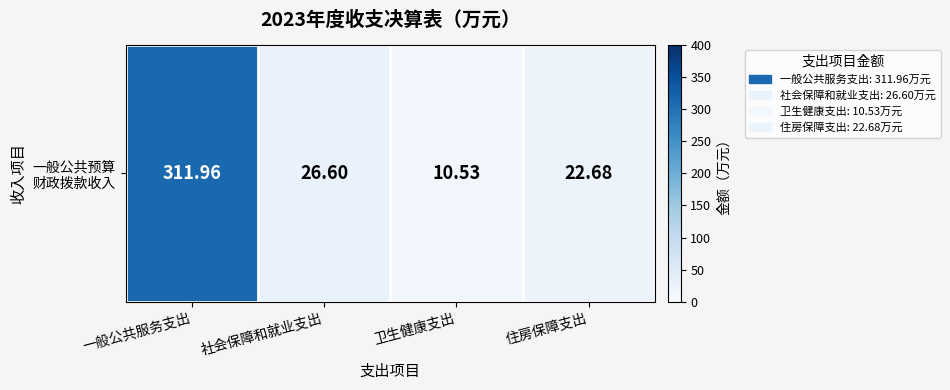

Reading left to right, list all the values displayed in this chart.

一般公共服务支出=312.0	社会保障和就业支出=26.6	卫生健康支出=10.5	住房保障支出=22.7